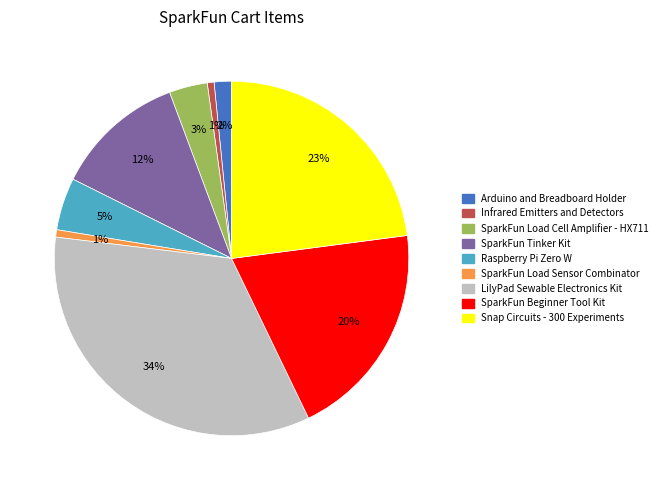

Which has a higher value, Infrared Emitters and Detectors or SparkFun Load Cell Amplifier - HX711?

SparkFun Load Cell Amplifier - HX711